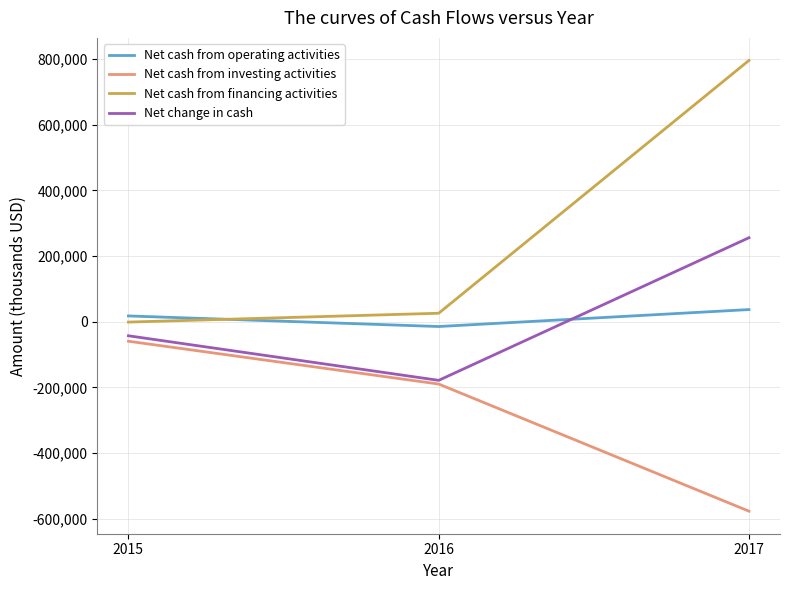

Is the value of Net cash from operating activities at 2015 greater than the value of Net cash from investing activities at 2016?

Yes